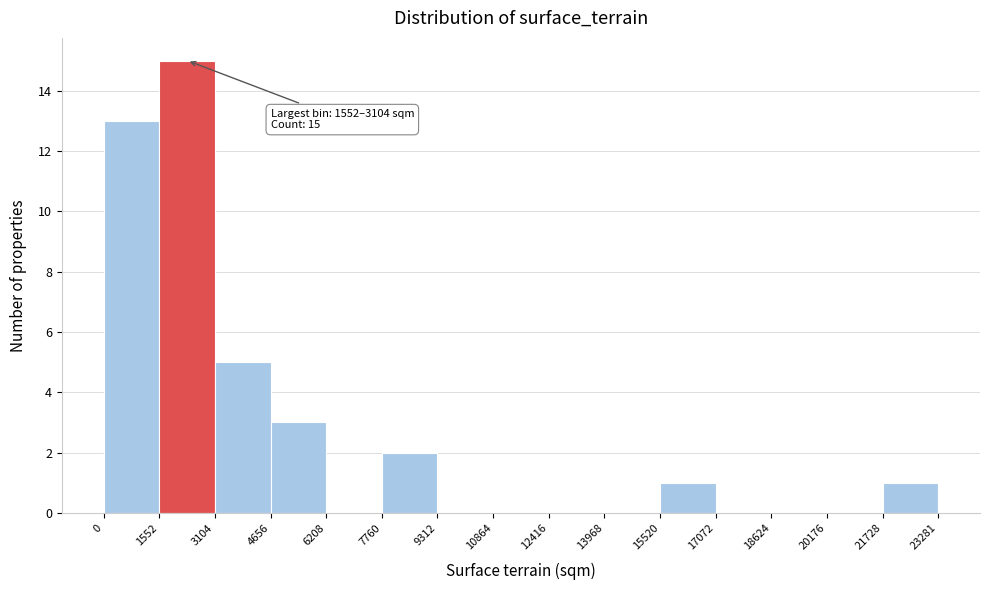

Which range on the x-axis has the tallest bar?

1552 to 3104